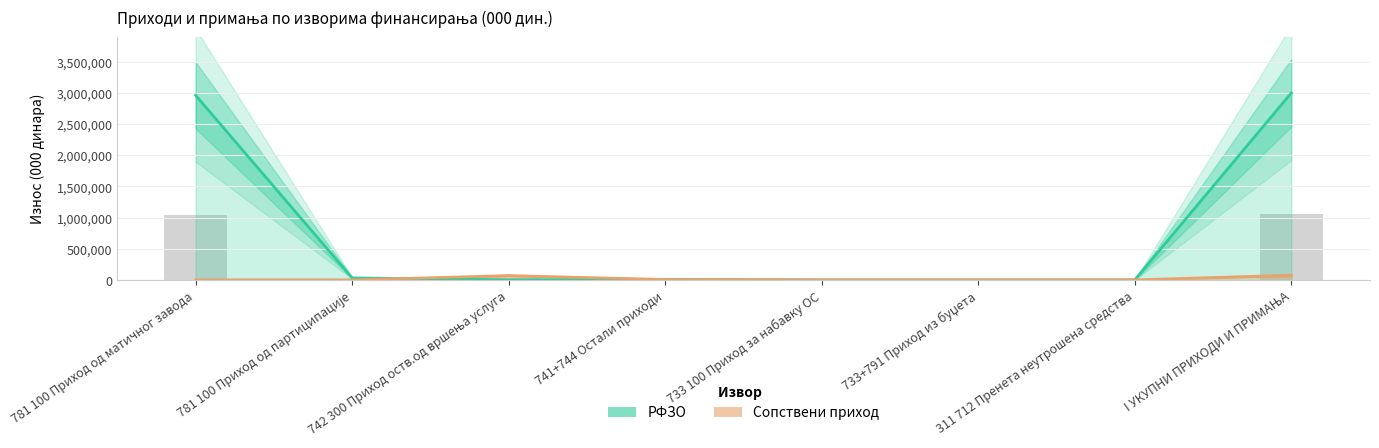

At which category does the chart reach its minimum across all series?

742 300 Приход оств.од вршења услуга